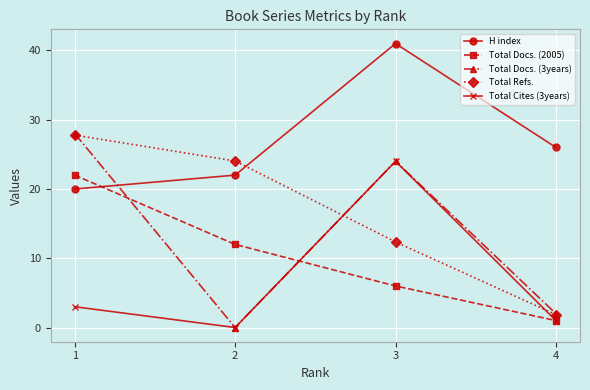

Count the number of data series in this chart.

5